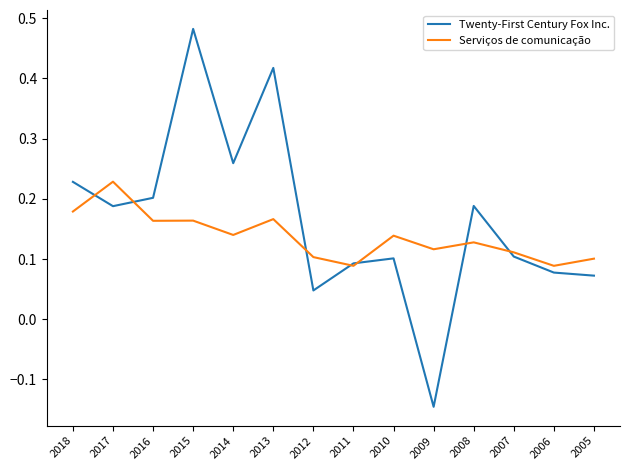

Is the value of Twenty-First Century Fox Inc. at 2009 greater than the value of Serviços de comunicação at 2005?

No